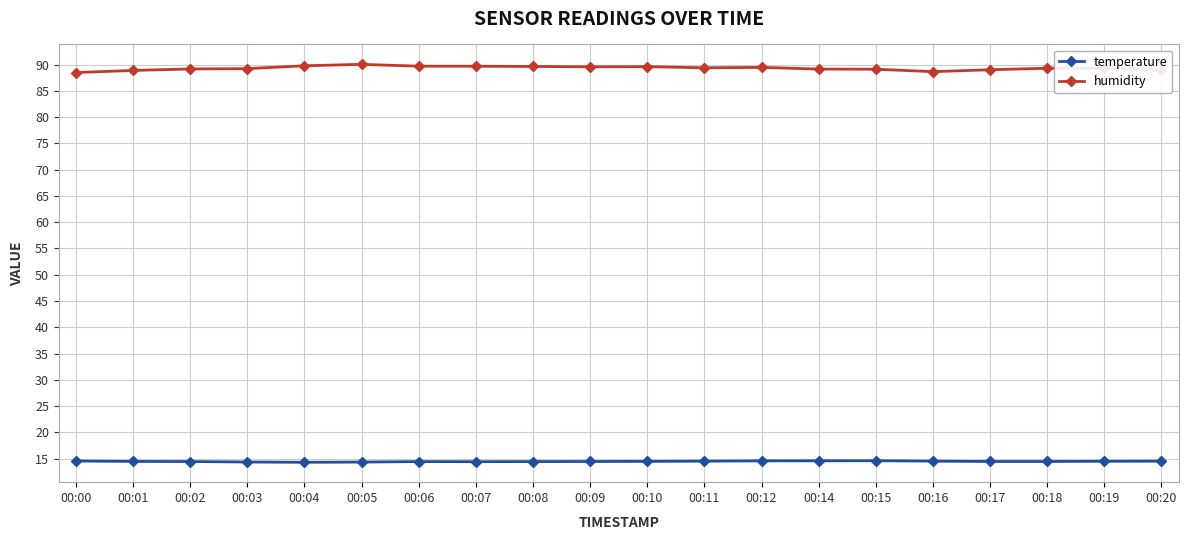

Rank the series by their average value, from lowest to highest.

temperature, humidity